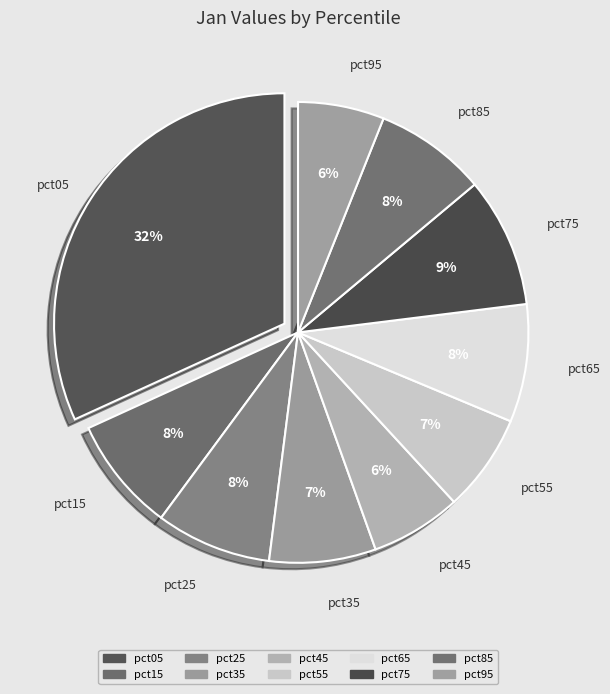

What percentage is the pct45 slice, to the nearest percent?

6%